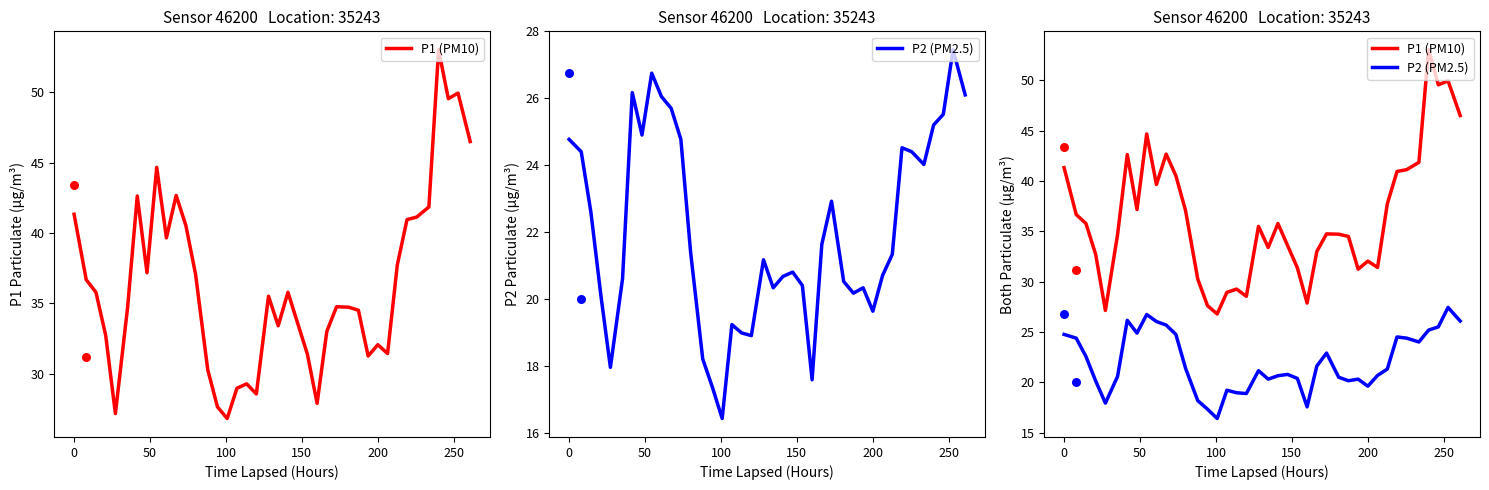

At how many categories does at least one series exceed 48?

3